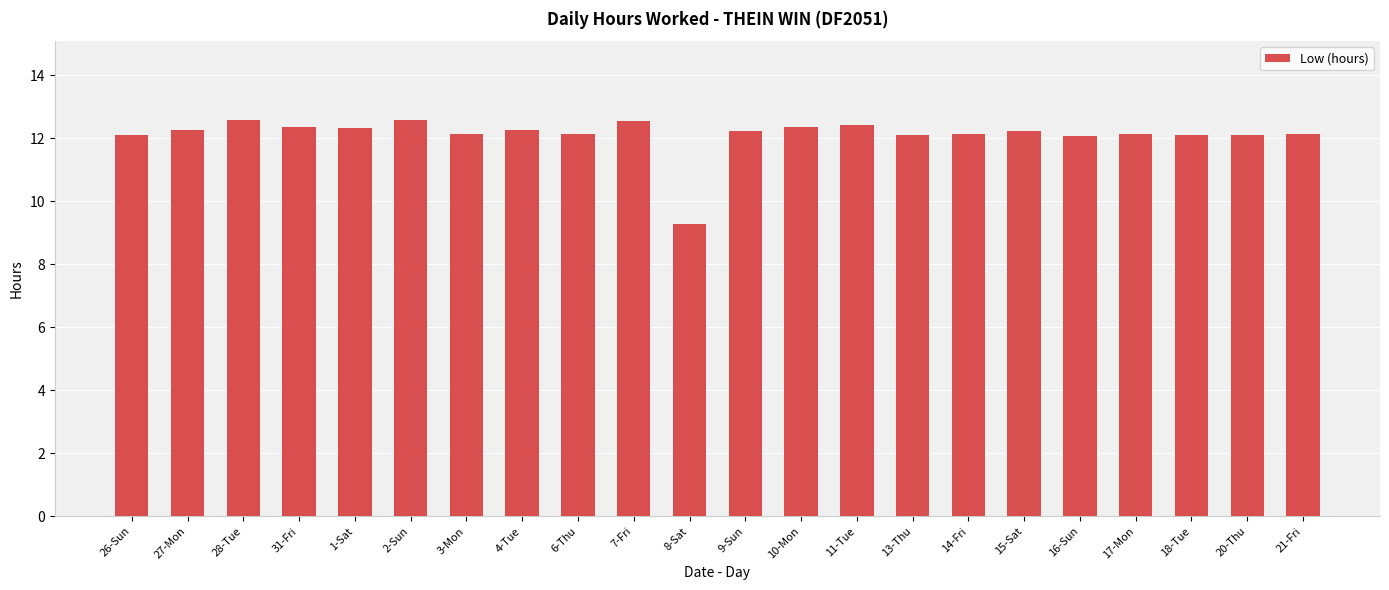

Approximately how many times larger is the value at 10-Mon compared to 21-Fri?

1.0